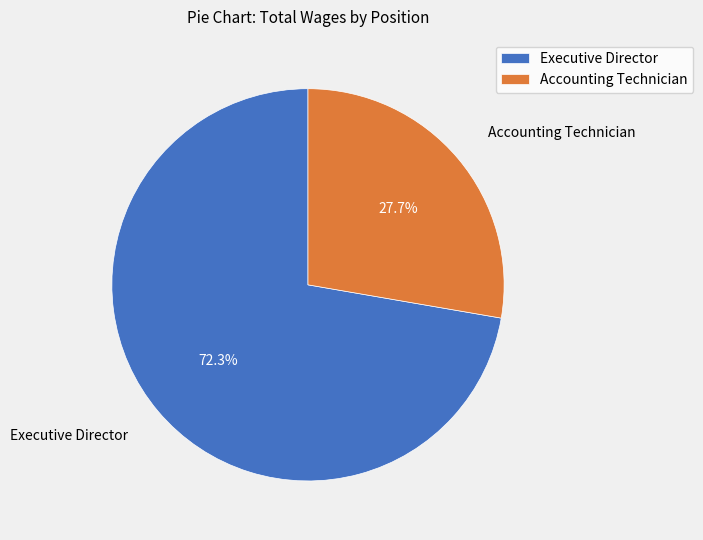

To the nearest percent, what portion does Executive Director represent?

72%